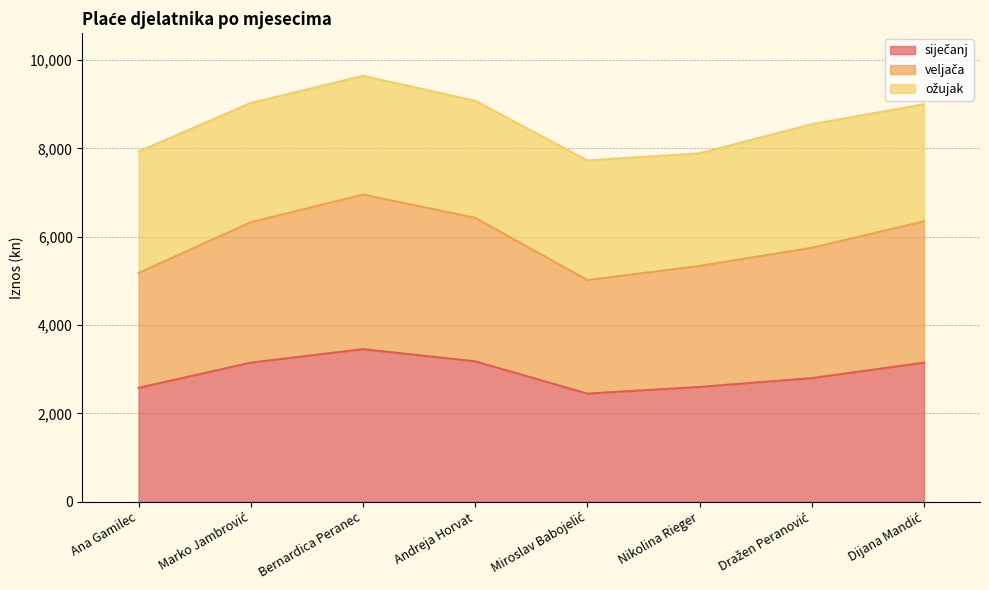

The siječanj series shows 3180 at Andreja Horvat. True or false?

True